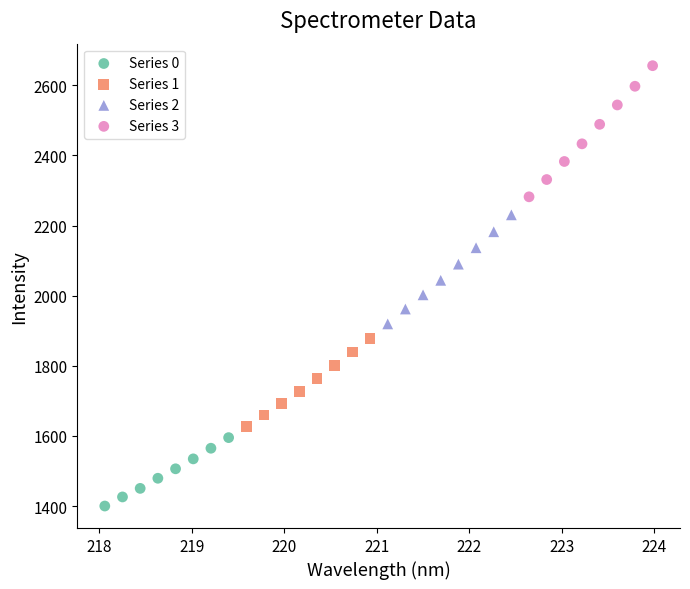

What are all the series names shown in the legend?

Series 0, Series 1, Series 2, Series 3